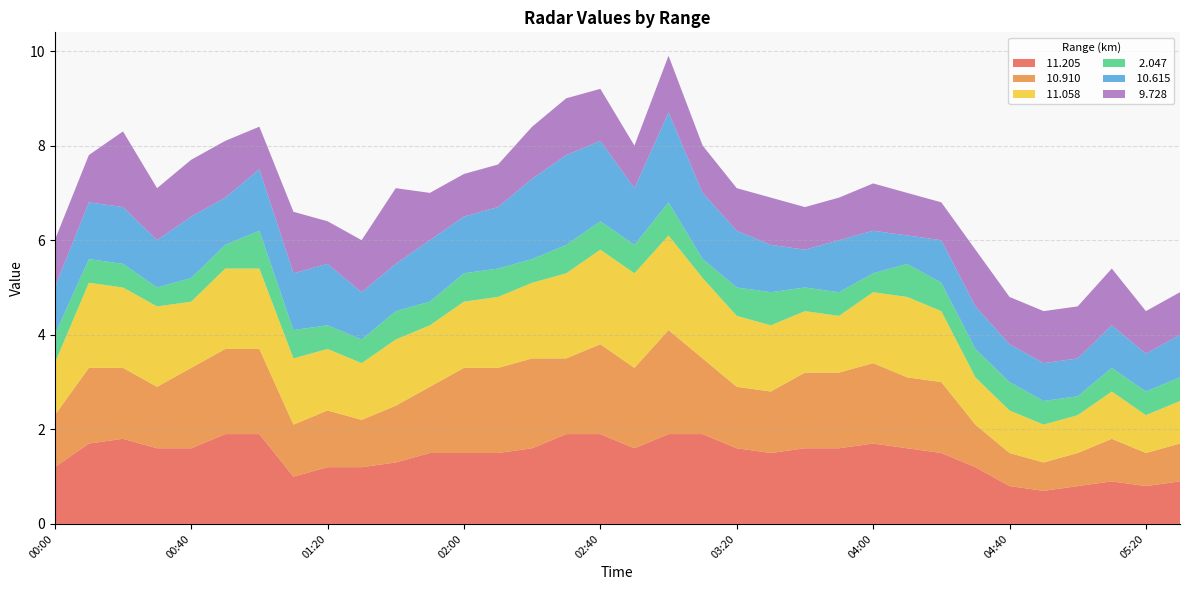

Reading right to left, what are all the values shown in this chart?

 11.205: 2006/09/28 05:30=0.9	2006/09/28 05:20=0.8	2006/09/28 05:10=0.9	2006/09/28 05:00=0.8	2006/09/28 04:50=0.7	2006/09/28 04:40=0.8	2006/09/28 04:30=1.2	2006/09/28 04:20=1.5	2006/09/28 04:10=1.6	2006/09/28 04:00=1.7	2006/09/28 03:50=1.6	2006/09/28 03:40=1.6	2006/09/28 03:30=1.5	2006/09/28 03:20=1.6	2006/09/28 03:10=1.9	2006/09/28 03:00=1.9	2006/09/28 02:50=1.6	2006/09/28 02:40=1.9	2006/09/28 02:30=1.9	2006/09/28 02:20=1.6	2006/09/28 02:10=1.5	2006/09/28 02:00=1.5	2006/09/28 01:50=1.5	2006/09/28 01:40=1.3	2006/09/28 01:30=1.2	2006/09/28 01:20=1.2	2006/09/28 01:10=1.0	2006/09/28 01:00=1.9	2006/09/28 00:50=1.9	2006/09/28 00:40=1.6	2006/09/28 00:30=1.6	2006/09/28 00:20=1.8	2006/09/28 00:10=1.7	2006/09/28 00:00=1.2
 10.910: 2006/09/28 05:30=0.8	2006/09/28 05:20=0.7	2006/09/28 05:10=0.9	2006/09/28 05:00=0.7	2006/09/28 04:50=0.6	2006/09/28 04:40=0.7	2006/09/28 04:30=0.9	2006/09/28 04:20=1.5	2006/09/28 04:10=1.5	2006/09/28 04:00=1.7	2006/09/28 03:50=1.6	2006/09/28 03:40=1.6	2006/09/28 03:30=1.3	2006/09/28 03:20=1.3	2006/09/28 03:10=1.6	2006/09/28 03:00=2.2	2006/09/28 02:50=1.7	2006/09/28 02:40=1.9	2006/09/28 02:30=1.6	2006/09/28 02:20=1.9	2006/09/28 02:10=1.8	2006/09/28 02:00=1.8	2006/09/28 01:50=1.4	2006/09/28 01:40=1.2	2006/09/28 01:30=1.0	2006/09/28 01:20=1.2	2006/09/28 01:10=1.1	2006/09/28 01:00=1.8	2006/09/28 00:50=1.8	2006/09/28 00:40=1.7	2006/09/28 00:30=1.3	2006/09/28 00:20=1.5	2006/09/28 00:10=1.6	2006/09/28 00:00=1.1
 11.058: 2006/09/28 05:30=0.9	2006/09/28 05:20=0.8	2006/09/28 05:10=1.0	2006/09/28 05:00=0.8	2006/09/28 04:50=0.8	2006/09/28 04:40=0.9	2006/09/28 04:30=1.0	2006/09/28 04:20=1.5	2006/09/28 04:10=1.7	2006/09/28 04:00=1.5	2006/09/28 03:50=1.2	2006/09/28 03:40=1.3	2006/09/28 03:30=1.4	2006/09/28 03:20=1.5	2006/09/28 03:10=1.7	2006/09/28 03:00=2.0	2006/09/28 02:50=2.0	2006/09/28 02:40=2.0	2006/09/28 02:30=1.8	2006/09/28 02:20=1.6	2006/09/28 02:10=1.5	2006/09/28 02:00=1.4	2006/09/28 01:50=1.3	2006/09/28 01:40=1.4	2006/09/28 01:30=1.2	2006/09/28 01:20=1.3	2006/09/28 01:10=1.4	2006/09/28 01:00=1.7	2006/09/28 00:50=1.7	2006/09/28 00:40=1.4	2006/09/28 00:30=1.7	2006/09/28 00:20=1.7	2006/09/28 00:10=1.8	2006/09/28 00:00=1.1
  2.047: 2006/09/28 05:30=0.5	2006/09/28 05:20=0.5	2006/09/28 05:10=0.5	2006/09/28 05:00=0.4	2006/09/28 04:50=0.5	2006/09/28 04:40=0.6	2006/09/28 04:30=0.6	2006/09/28 04:20=0.6	2006/09/28 04:10=0.7	2006/09/28 04:00=0.4	2006/09/28 03:50=0.5	2006/09/28 03:40=0.5	2006/09/28 03:30=0.7	2006/09/28 03:20=0.6	2006/09/28 03:10=0.4	2006/09/28 03:00=0.7	2006/09/28 02:50=0.6	2006/09/28 02:40=0.6	2006/09/28 02:30=0.6	2006/09/28 02:20=0.5	2006/09/28 02:10=0.6	2006/09/28 02:00=0.6	2006/09/28 01:50=0.5	2006/09/28 01:40=0.6	2006/09/28 01:30=0.5	2006/09/28 01:20=0.5	2006/09/28 01:10=0.6	2006/09/28 01:00=0.8	2006/09/28 00:50=0.5	2006/09/28 00:40=0.5	2006/09/28 00:30=0.4	2006/09/28 00:20=0.5	2006/09/28 00:10=0.5	2006/09/28 00:00=0.6
 10.615: 2006/09/28 05:30=0.9	2006/09/28 05:20=0.8	2006/09/28 05:10=0.9	2006/09/28 05:00=0.8	2006/09/28 04:50=0.8	2006/09/28 04:40=0.8	2006/09/28 04:30=0.9	2006/09/28 04:20=0.9	2006/09/28 04:10=0.6	2006/09/28 04:00=0.9	2006/09/28 03:50=1.1	2006/09/28 03:40=0.8	2006/09/28 03:30=1.0	2006/09/28 03:20=1.2	2006/09/28 03:10=1.4	2006/09/28 03:00=1.9	2006/09/28 02:50=1.2	2006/09/28 02:40=1.7	2006/09/28 02:30=1.9	2006/09/28 02:20=1.7	2006/09/28 02:10=1.3	2006/09/28 02:00=1.2	2006/09/28 01:50=1.3	2006/09/28 01:40=1.0	2006/09/28 01:30=1.0	2006/09/28 01:20=1.3	2006/09/28 01:10=1.2	2006/09/28 01:00=1.3	2006/09/28 00:50=1.0	2006/09/28 00:40=1.3	2006/09/28 00:30=1.0	2006/09/28 00:20=1.2	2006/09/28 00:10=1.2	2006/09/28 00:00=1.0
  9.728: 2006/09/28 05:30=0.9	2006/09/28 05:20=0.9	2006/09/28 05:10=1.2	2006/09/28 05:00=1.1	2006/09/28 04:50=1.1	2006/09/28 04:40=1.0	2006/09/28 04:30=1.2	2006/09/28 04:20=0.8	2006/09/28 04:10=0.9	2006/09/28 04:00=1.0	2006/09/28 03:50=0.9	2006/09/28 03:40=0.9	2006/09/28 03:30=1.0	2006/09/28 03:20=0.9	2006/09/28 03:10=1.0	2006/09/28 03:00=1.2	2006/09/28 02:50=0.9	2006/09/28 02:40=1.1	2006/09/28 02:30=1.2	2006/09/28 02:20=1.1	2006/09/28 02:10=0.9	2006/09/28 02:00=0.9	2006/09/28 01:50=1.0	2006/09/28 01:40=1.6	2006/09/28 01:30=1.1	2006/09/28 01:20=0.9	2006/09/28 01:10=1.3	2006/09/28 01:00=0.9	2006/09/28 00:50=1.2	2006/09/28 00:40=1.2	2006/09/28 00:30=1.1	2006/09/28 00:20=1.6	2006/09/28 00:10=1.0	2006/09/28 00:00=1.0